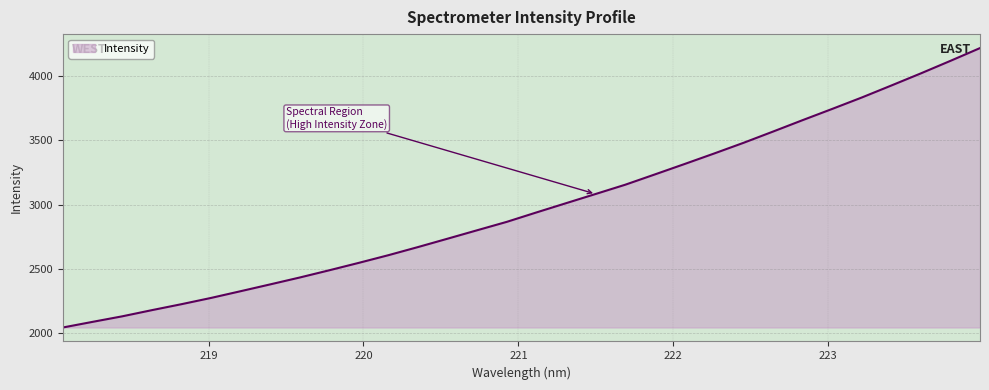

What is the greatest value displayed?

4218.6